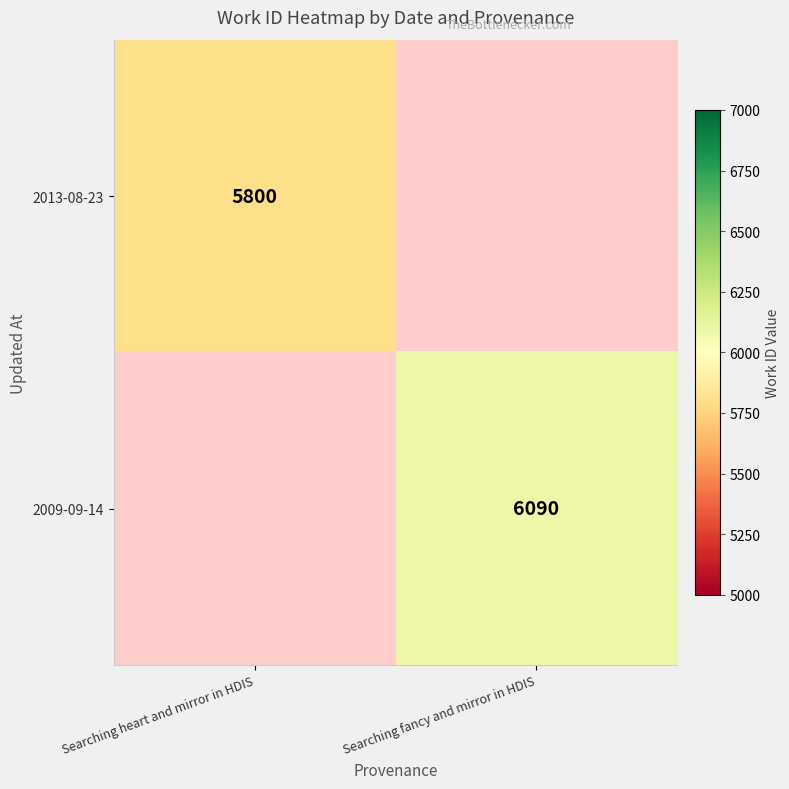

Is it true that 2013-08-23 equals 7609 at Searching heart and mirror in HDIS?

False